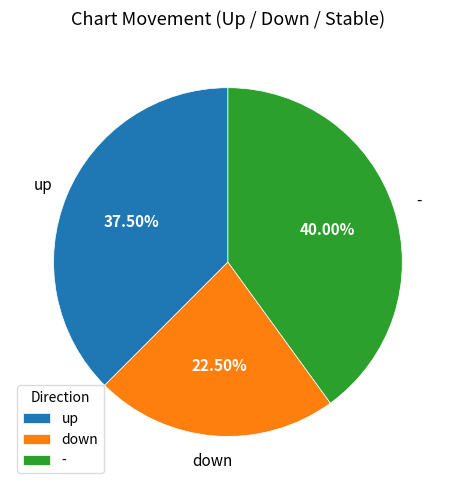

Which category has the biggest portion of the pie?

-